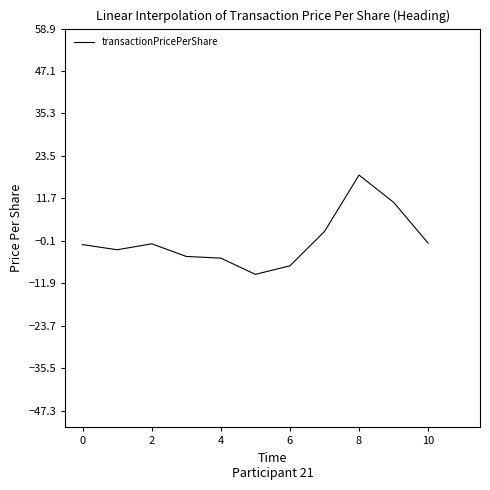

What is the minimum value shown in the chart?

-9.4